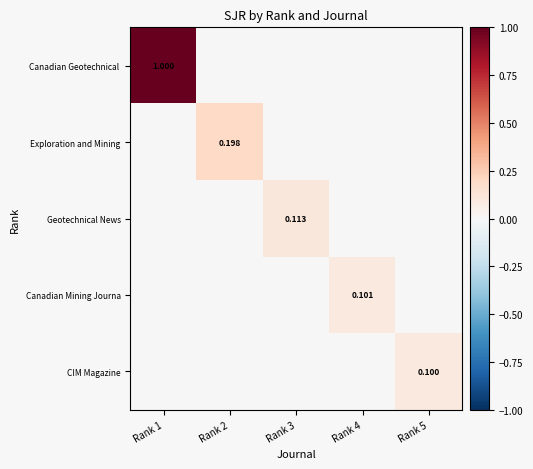

Count the number of categories in the chart.

5